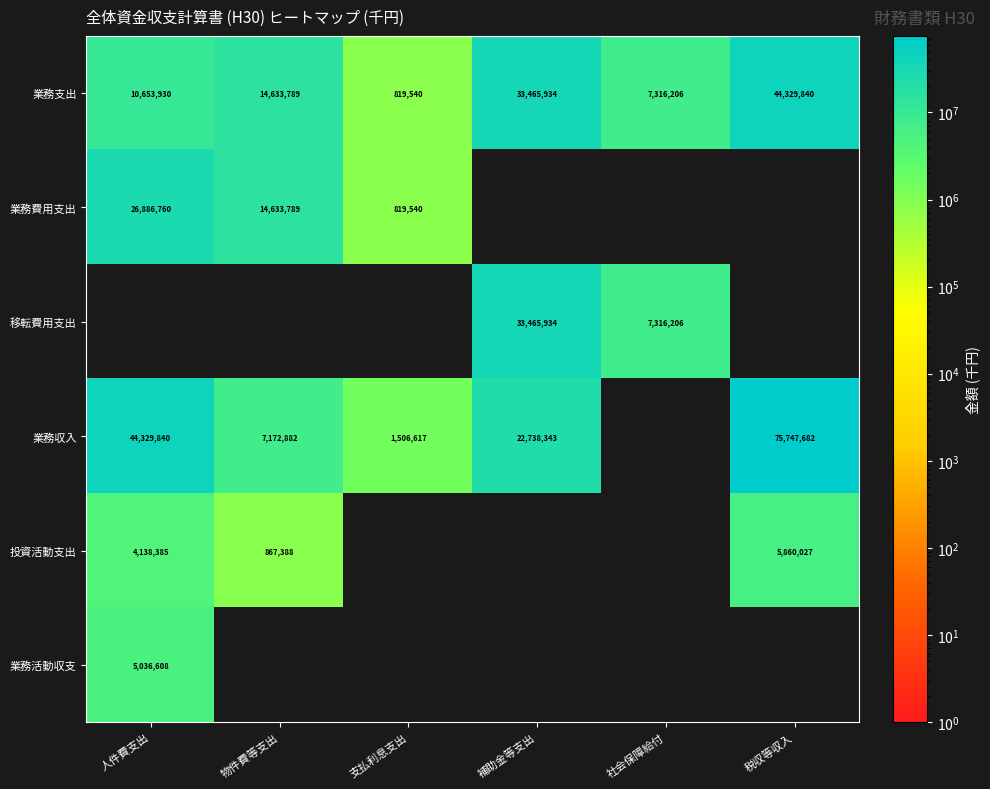

What is the difference between the 業務収入 values at 物件費等支出 and 税収等収入?

68574800